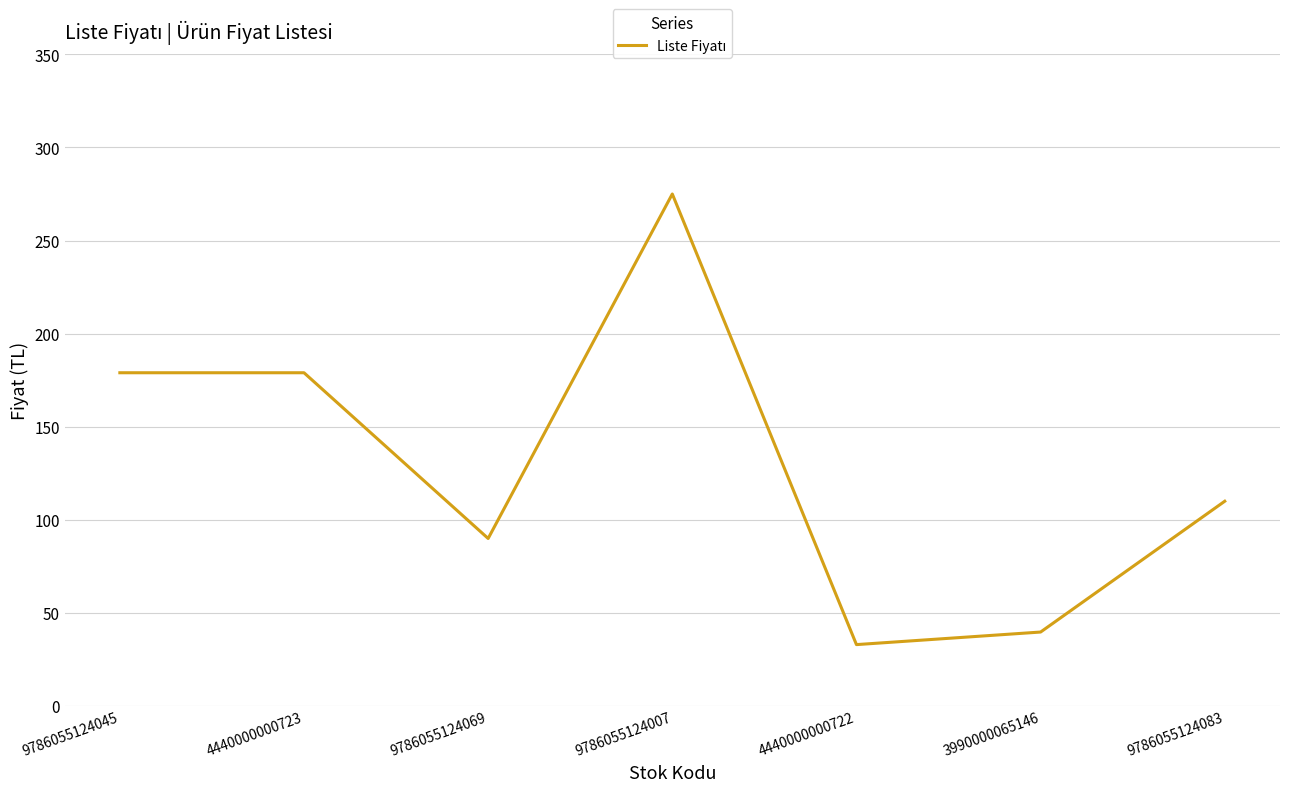

Reading left to right, transcribe all the data shown in this chart.

179.0	179.0	90.0	275.0	33.0	39.8	110.0